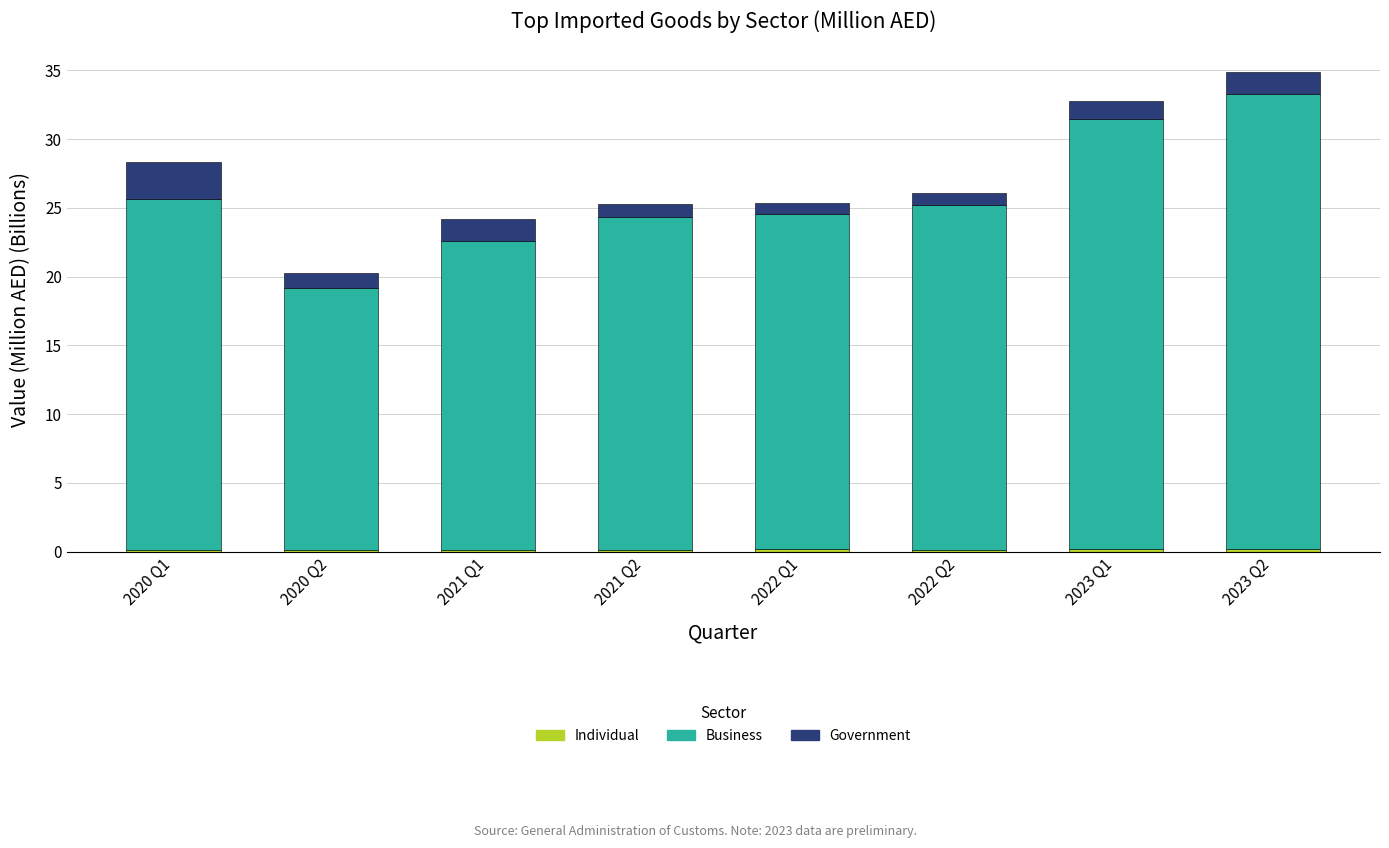

How many series are shown in this chart?

3